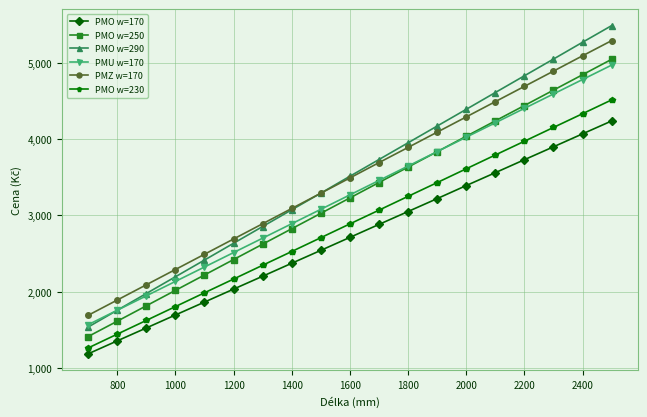

Which series has the widest spread of values?

PMO w=290